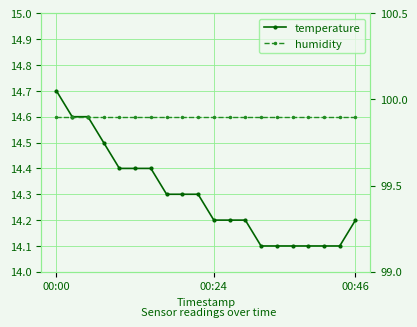

At 00:24, list the series in order from largest to smallest.

humidity, temperature